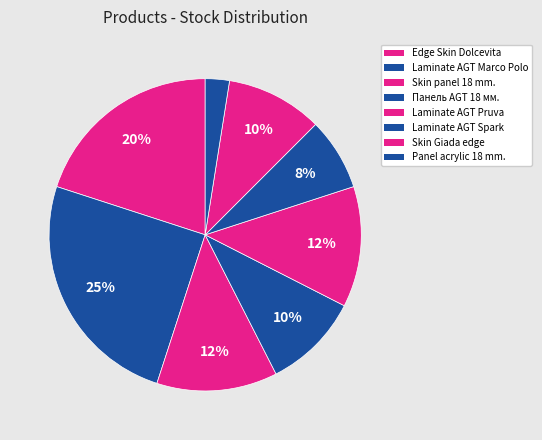

Which slice is the largest?

Laminate AGT Marco Polo